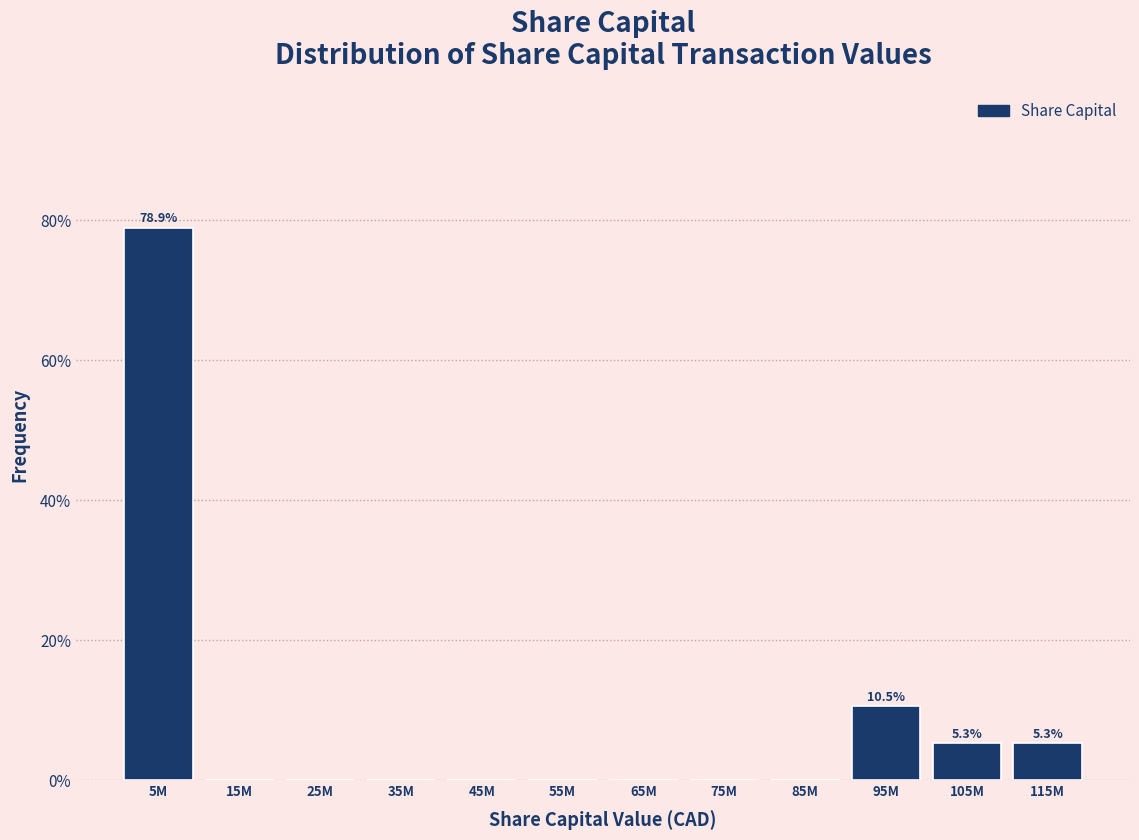

Reading left to right, transcribe all the data shown in this chart.

5M=78.9	15M=0.0	25M=0.0	35M=0.0	45M=0.0	55M=0.0	65M=0.0	75M=0.0	85M=0.0	95M=10.5	105M=5.3	115M=5.3